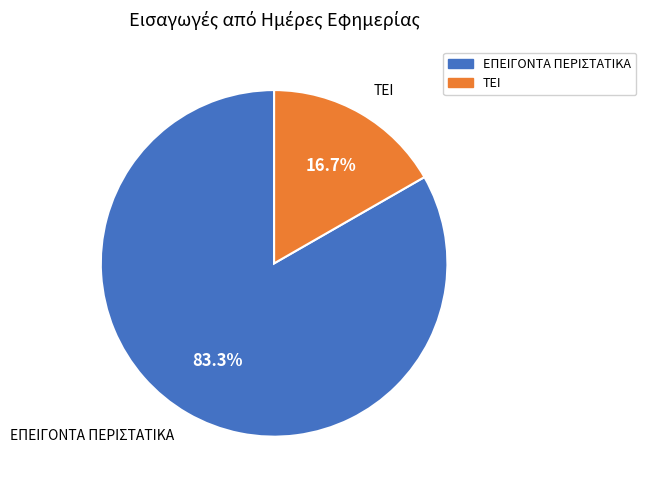

Which slice is the largest?

ΕΠΕΙΓΟΝΤΑ ΠΕΡΙΣΤΑΤΙΚΑ